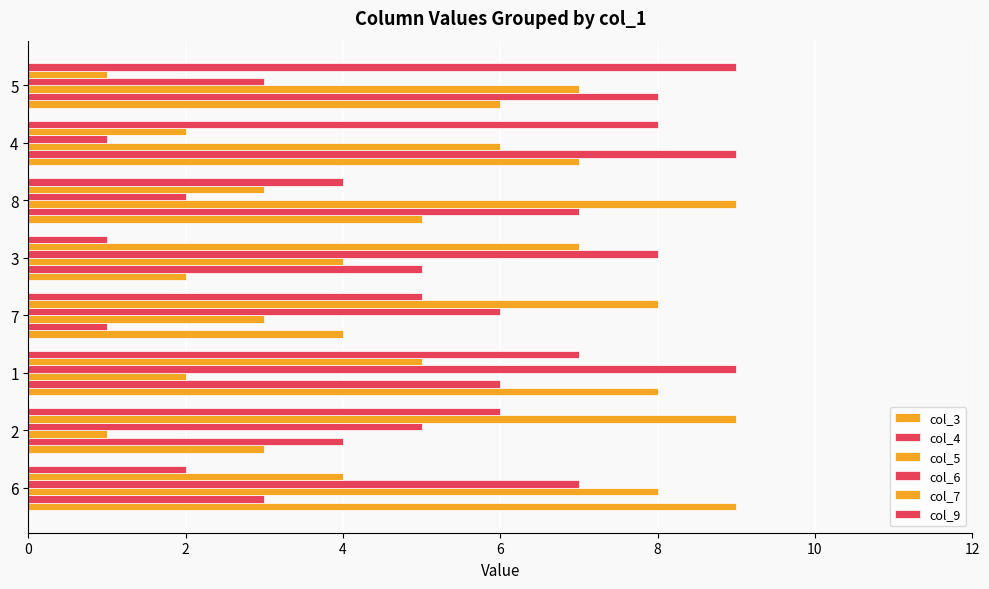

Count the number of data series in this chart.

6